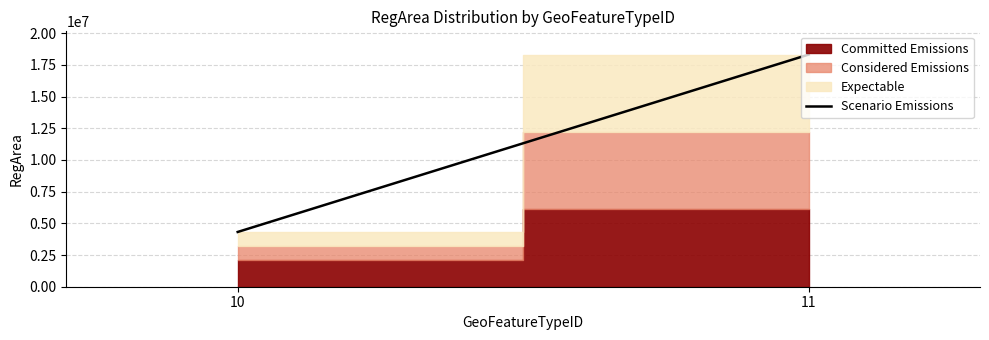

How many data points does each series have?

2